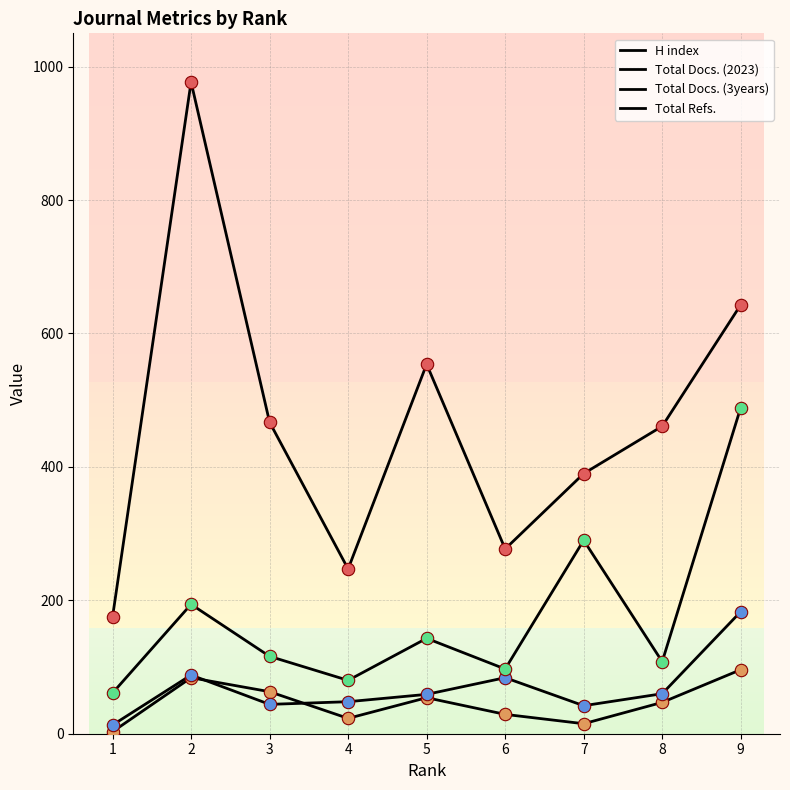

Is the value of Total Docs. (2023) at 3 greater than the value of H index at 6?

No